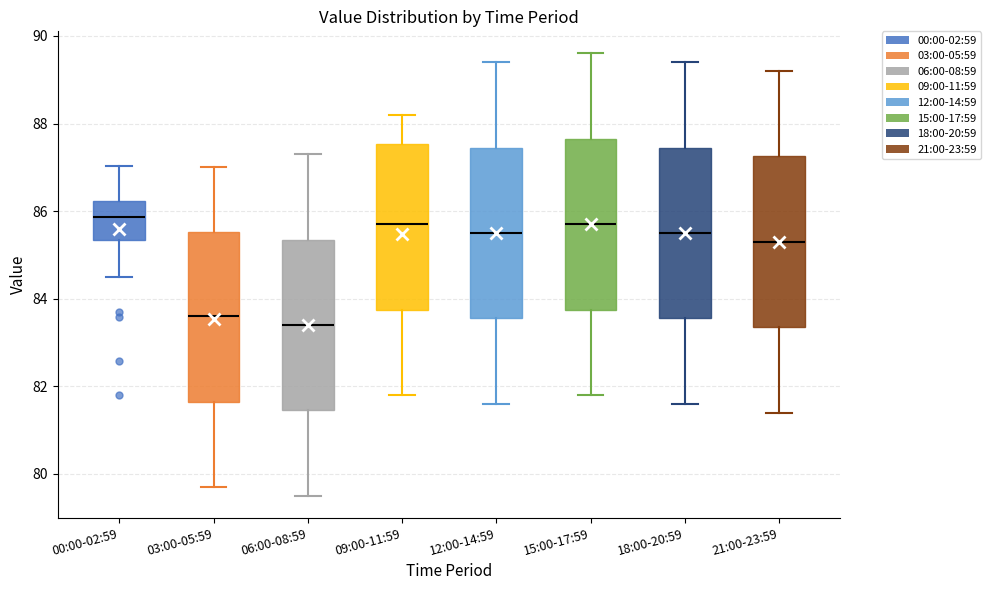

Reading left to right, read every box against the y-axis: the position of its median line, the range the box covers, and the ends of its whiskers. The values are not printed on the chart, so give them approximately, as read against the axis.

00:00-02:59: median 85.8, box 85.4 to 86.2, whiskers 84.4 to 87.0
03:00-05:59: median 83.6, box 81.6 to 85.6, whiskers 79.8 to 87.0
06:00-08:59: median 83.4, box 81.4 to 85.4, whiskers 79.6 to 87.4
09:00-11:59: median 85.8, box 83.8 to 87.6, whiskers 81.8 to 88.2
12:00-14:59: median 85.6, box 83.6 to 87.4, whiskers 81.6 to 89.4
15:00-17:59: median 85.8, box 83.8 to 87.6, whiskers 81.8 to 89.6
18:00-20:59: median 85.6, box 83.6 to 87.4, whiskers 81.6 to 89.4
21:00-23:59: median 85.4, box 83.4 to 87.2, whiskers 81.4 to 89.2